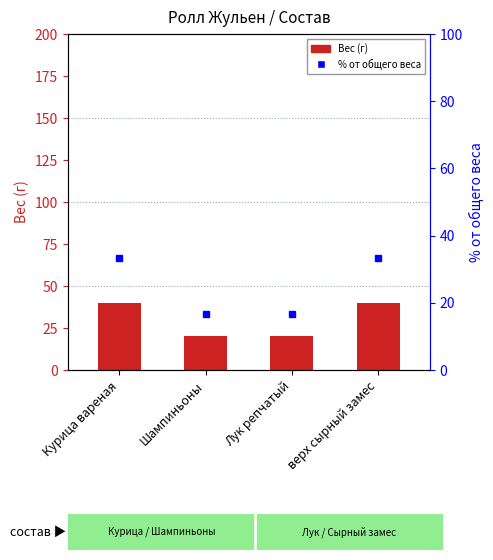

Is the value of % от общего веса at Лук репчатый greater than the value of Вес at Лук репчатый?

No